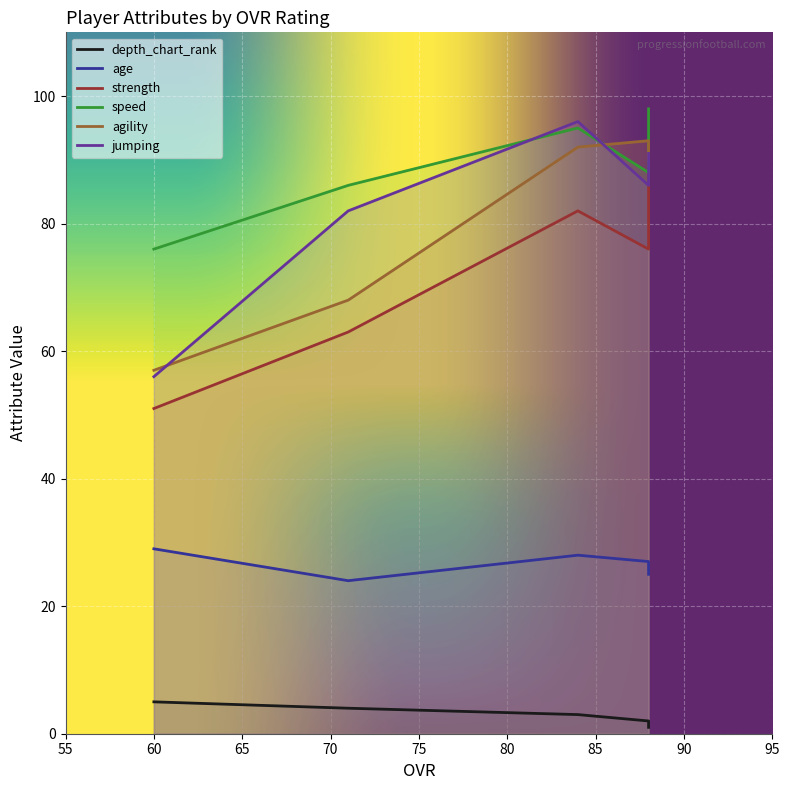

What is the highest value of the agility series?

93